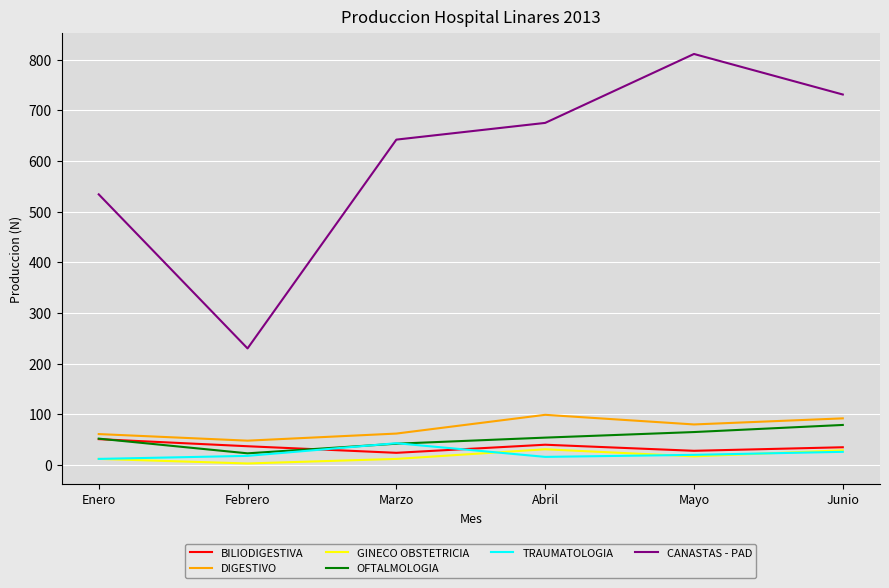

What is the minimum value shown in the chart?

3